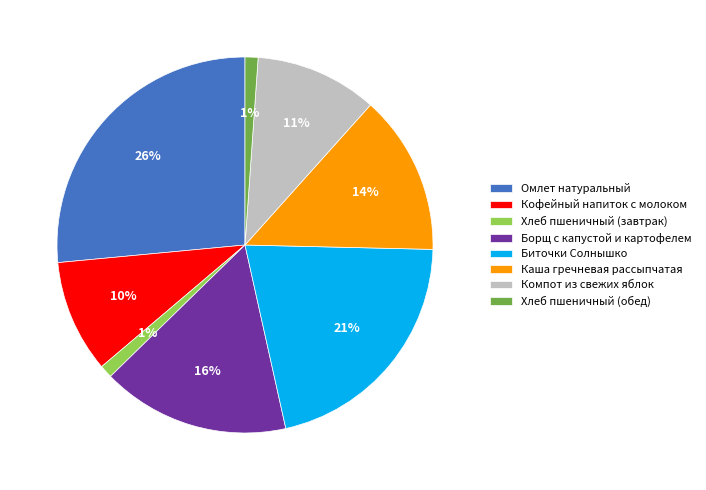

True or false: Омлет натуральный accounts for 26% of the total.

True